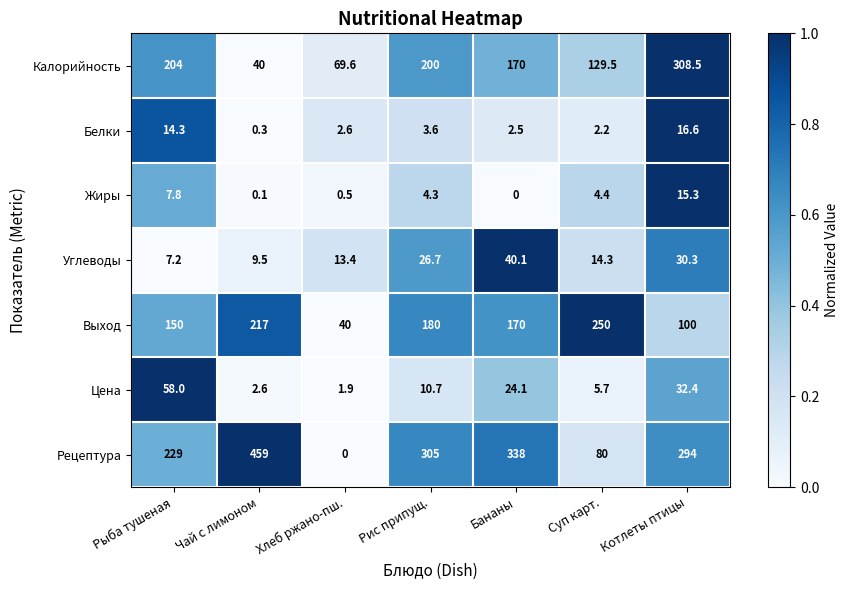

Between Чай с лимоном and Бананы, which series saw the biggest shift?

Калорийность